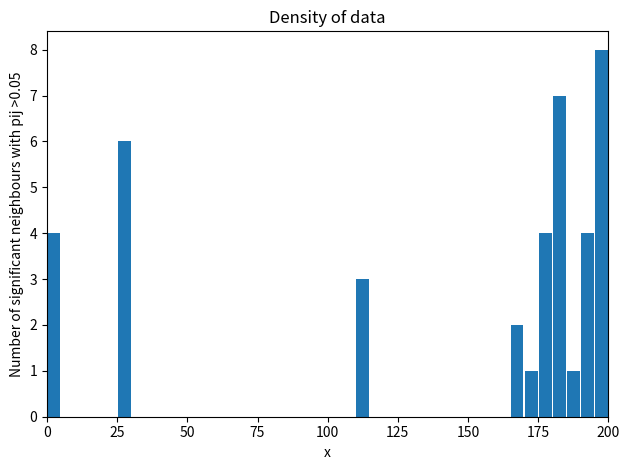

Around what value on the x-axis is the tallest bar? Give the approximate position of its centre, as read against the axis.

200